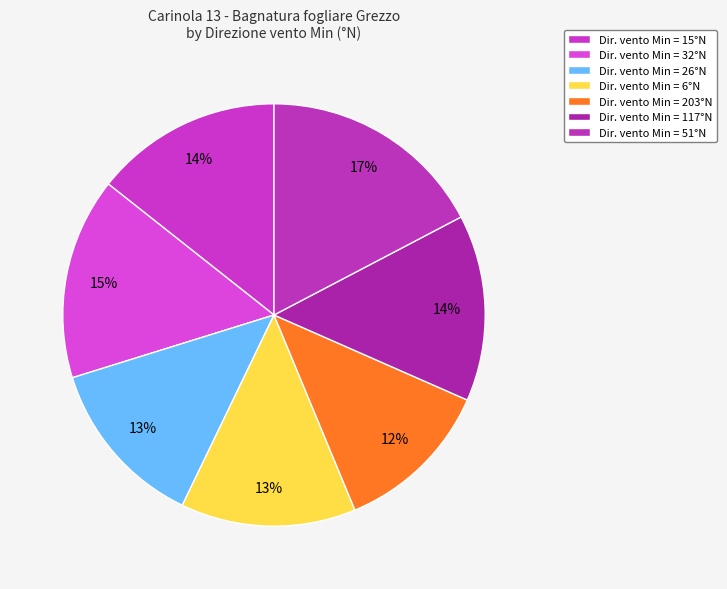

Count the number of slices in the pie.

7